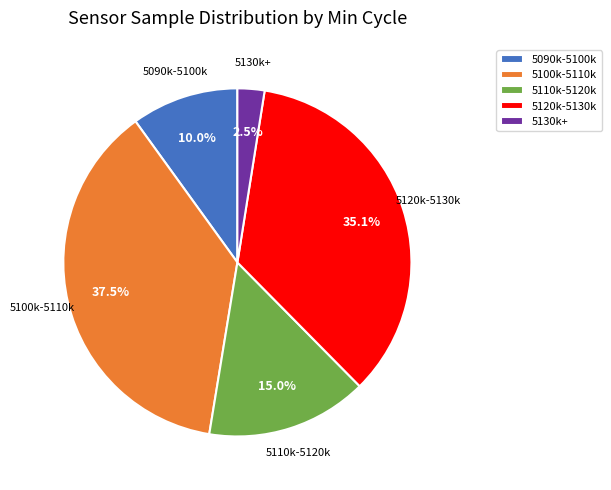

Does 5110k-5120k represent more than half of the total?

No